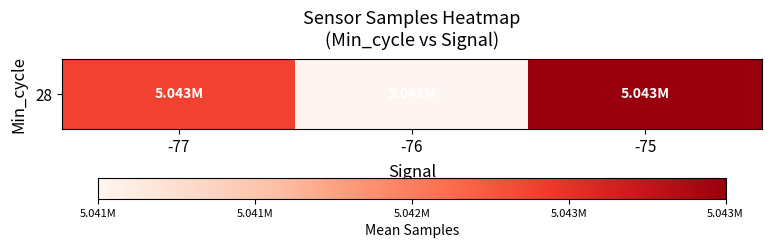

Count the number of data series in this chart.

1